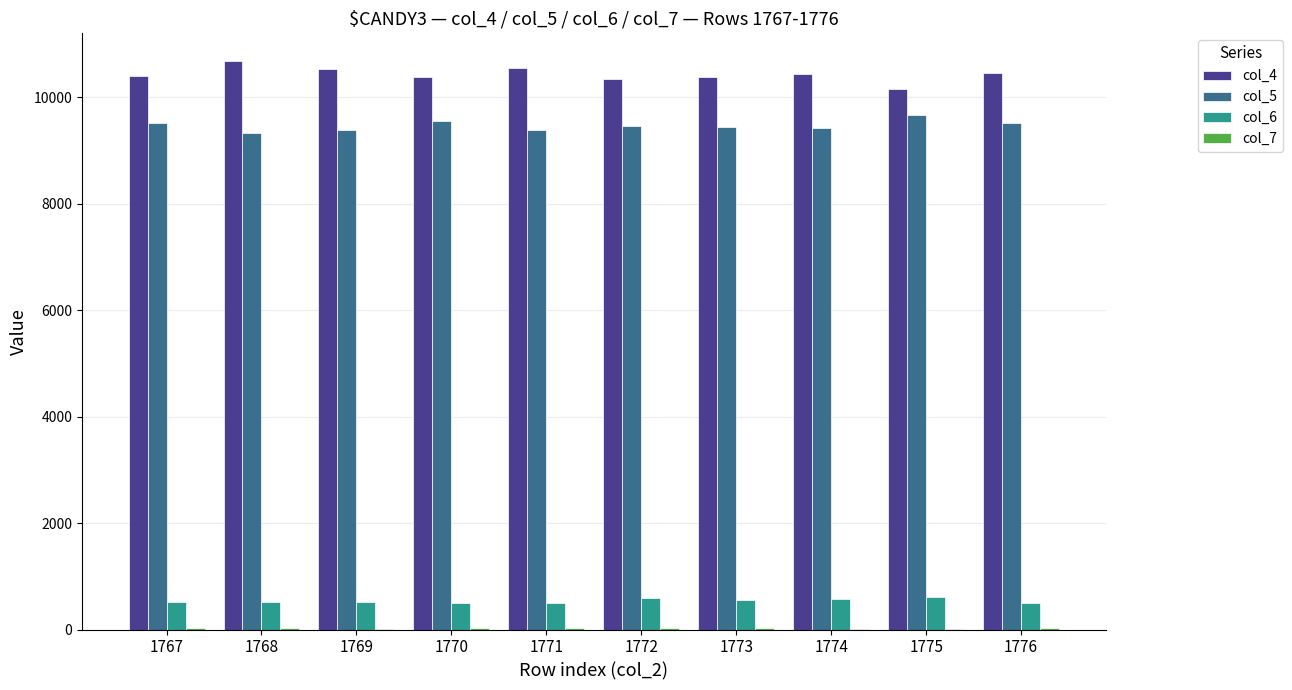

What is the maximum value shown in the chart?

10680